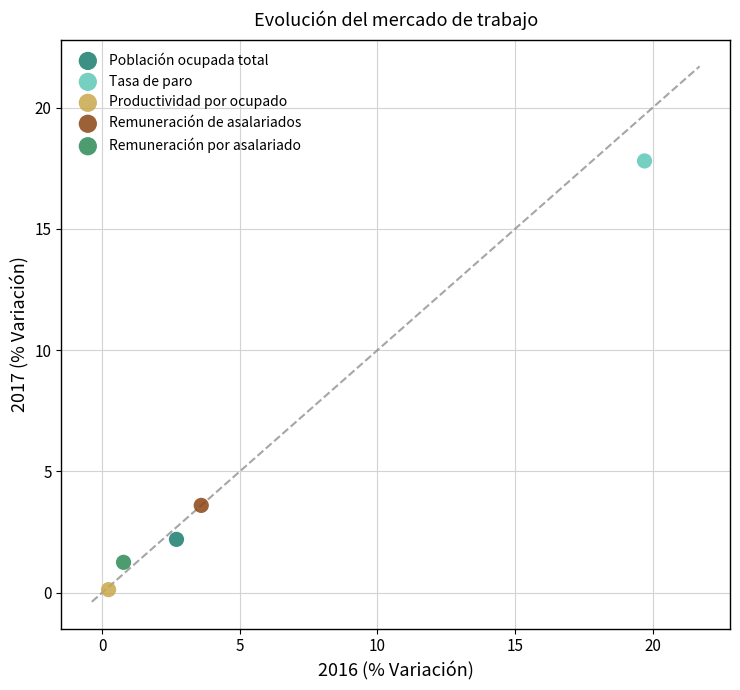

What are all the series names shown in the legend?

Población ocupada total, Tasa de paro, Productividad por ocupado, Remuneración de asalariados, Remuneración por asalariado